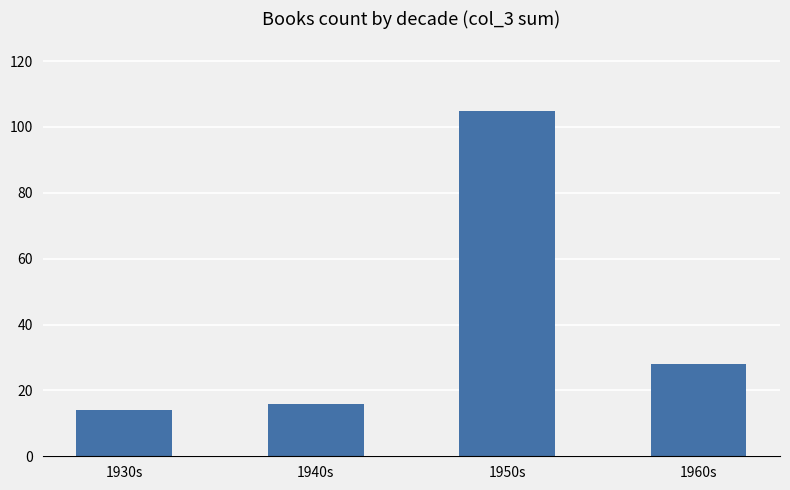

At which label does the data first exceed 28?

1950s